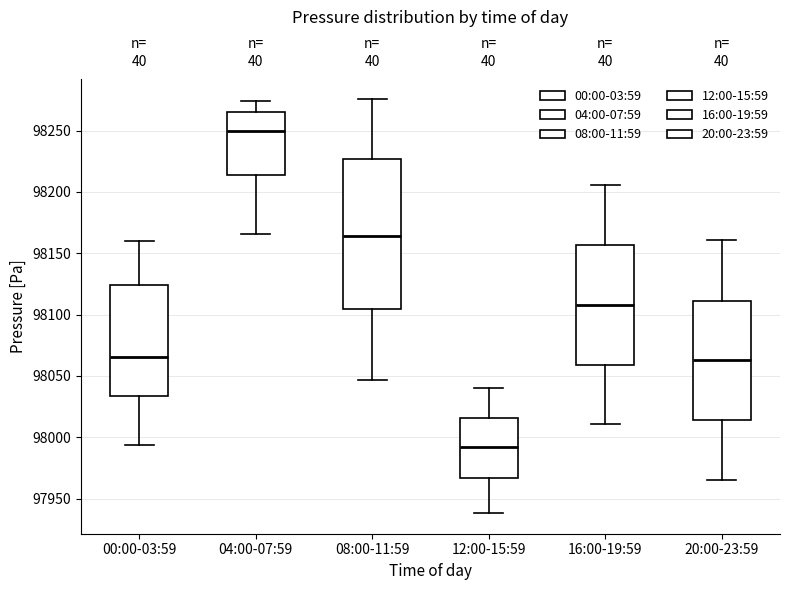

Which box has the lowest median line?

12:00-15:59